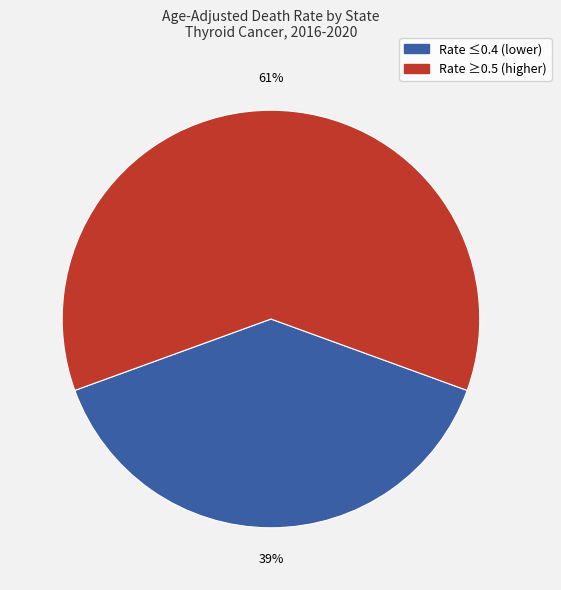

To the nearest percent, what is the average slice percentage?

50%